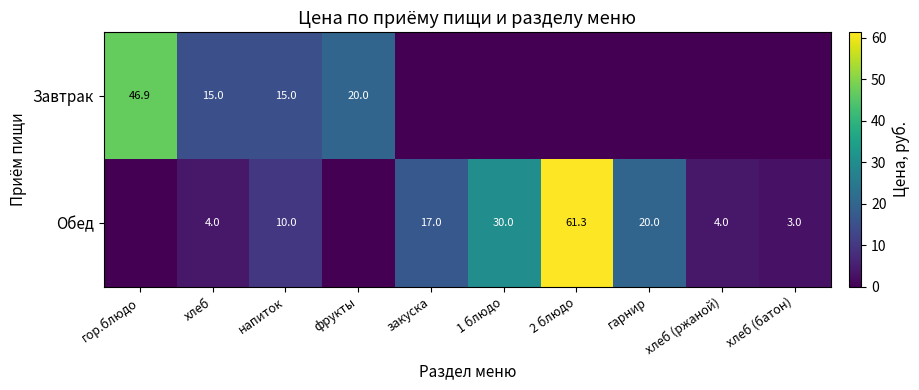

Is the value of Завтрак at гор.блюдо greater than the value of Обед at 1 блюдо?

Yes